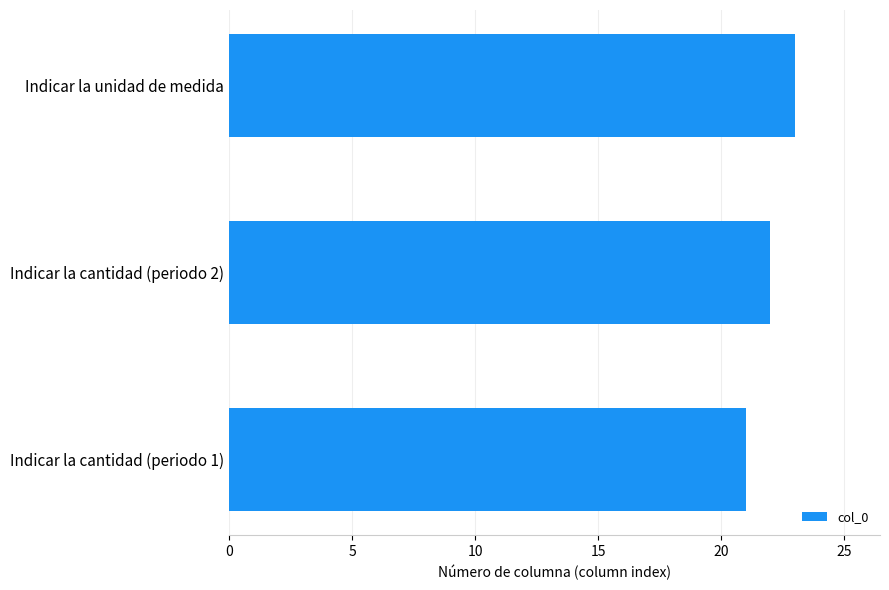

At which label is the value closest to 22?

Indicar la cantidad (periodo 2)